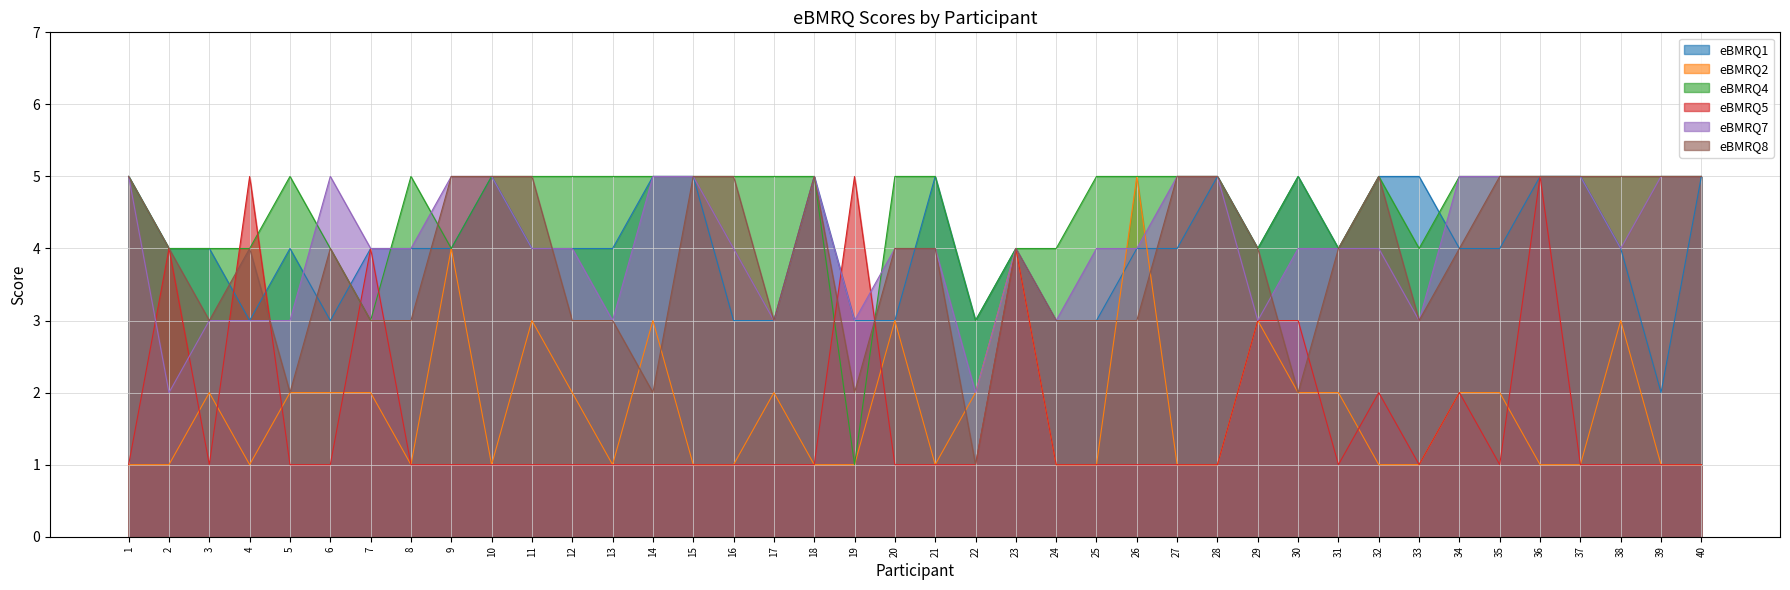

Which series has the widest spread of values?

eBMRQ2